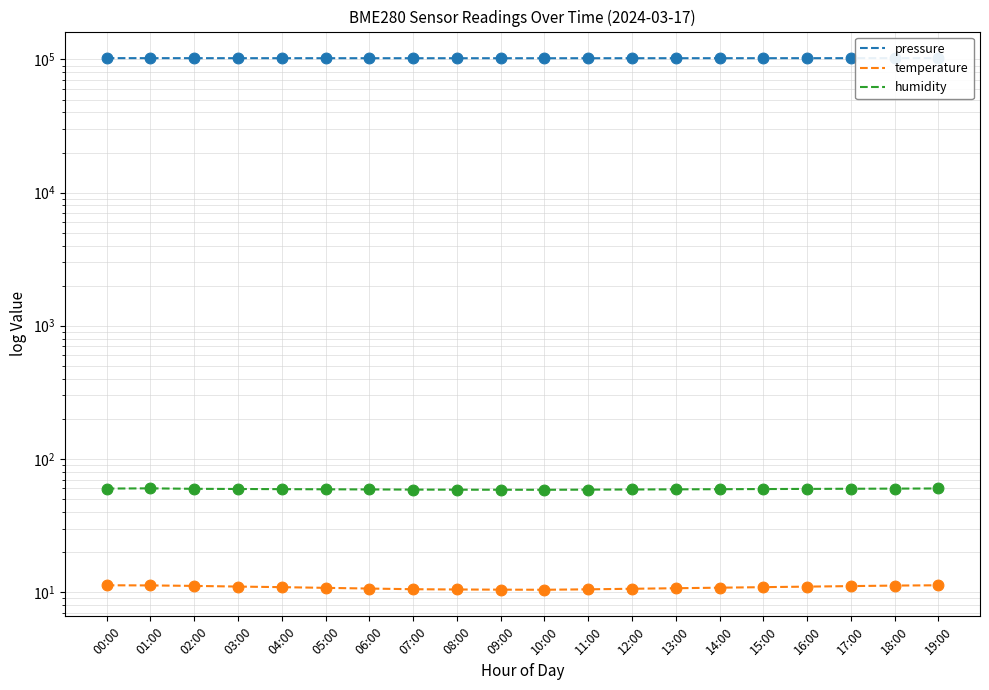

Which series has the largest total across all categories?

pressure